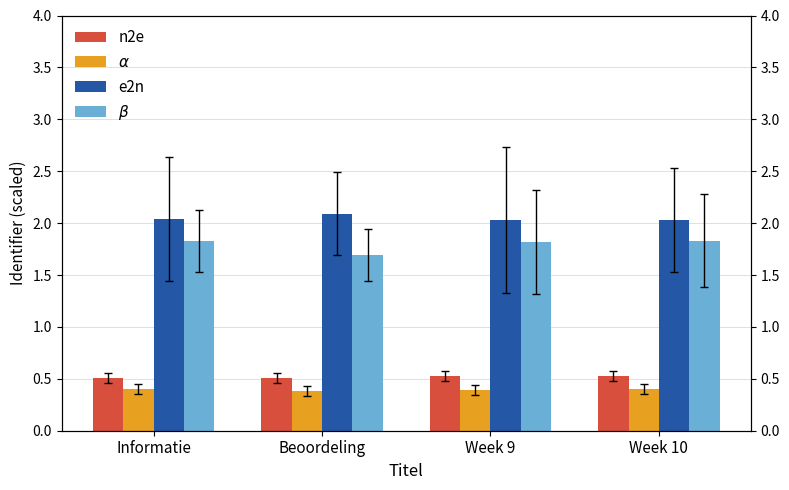

How many categories are shown in the chart?

4